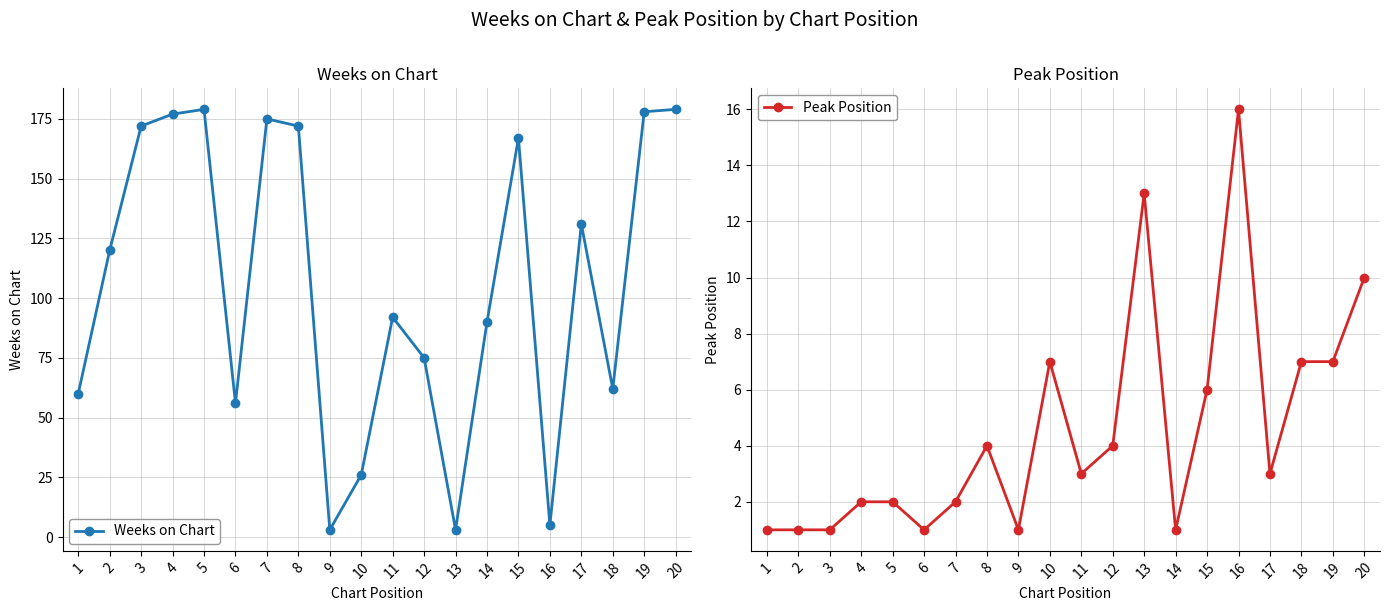

After their last crossing, which series has the higher values: Weeks on Chart or Peak Position?

Weeks on Chart